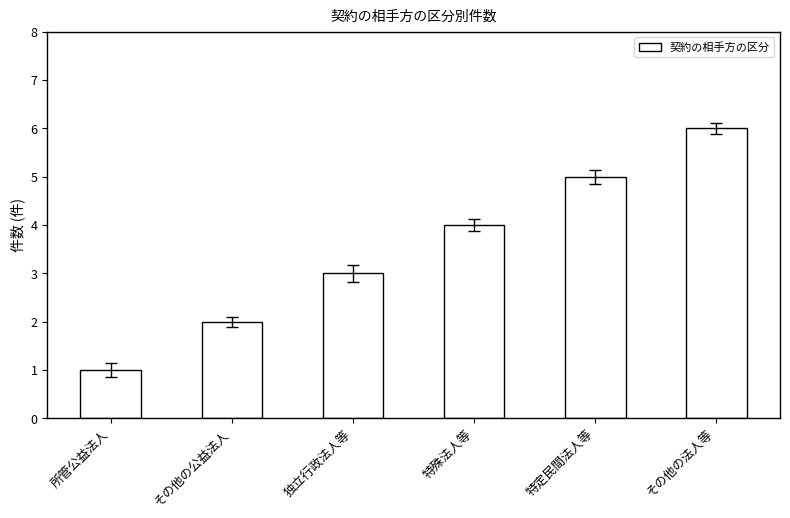

What is the difference between the values at 特定民間法人等 and 独立行政法人等?

2